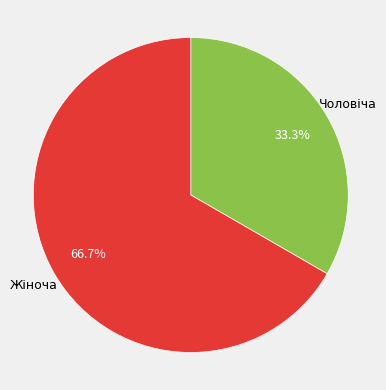

Is it true that Чоловіча is 33% of the pie?

True